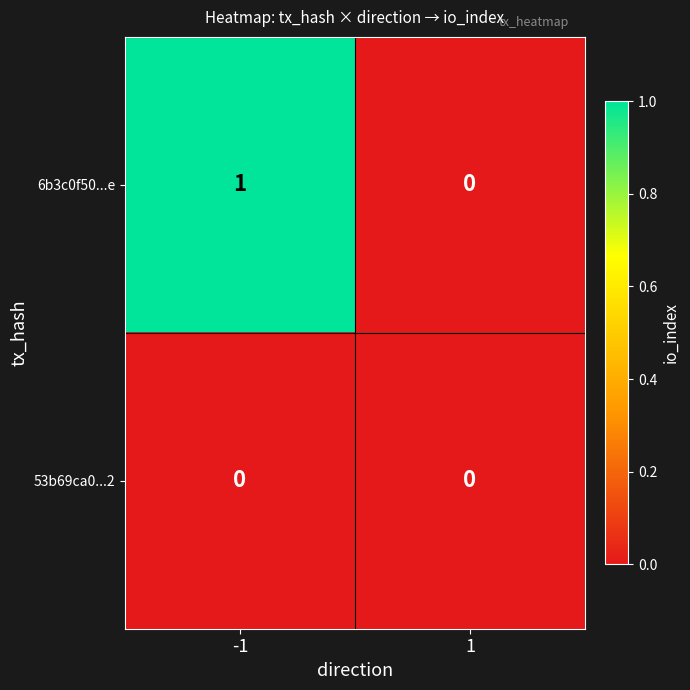

The value of 6b3c0f50...e at -1 is 0. True or false?

False